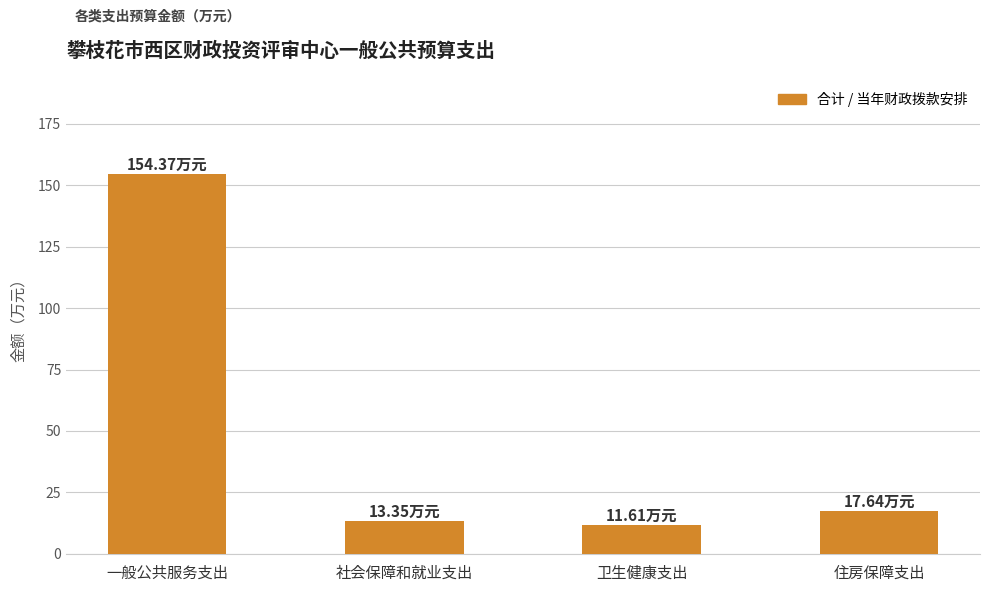

How many values exceed 17?

2